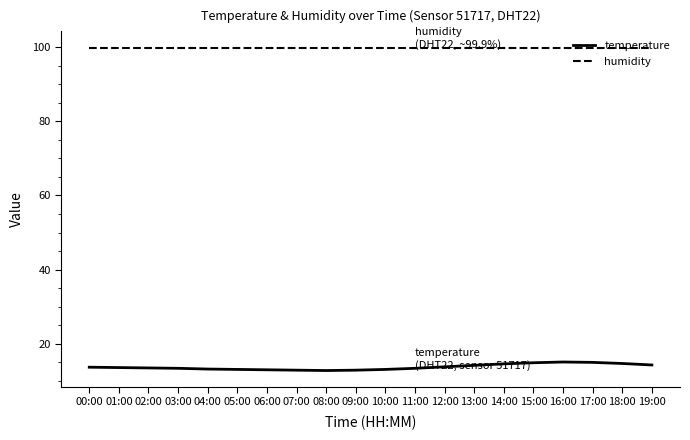

How many series are shown in this chart?

2